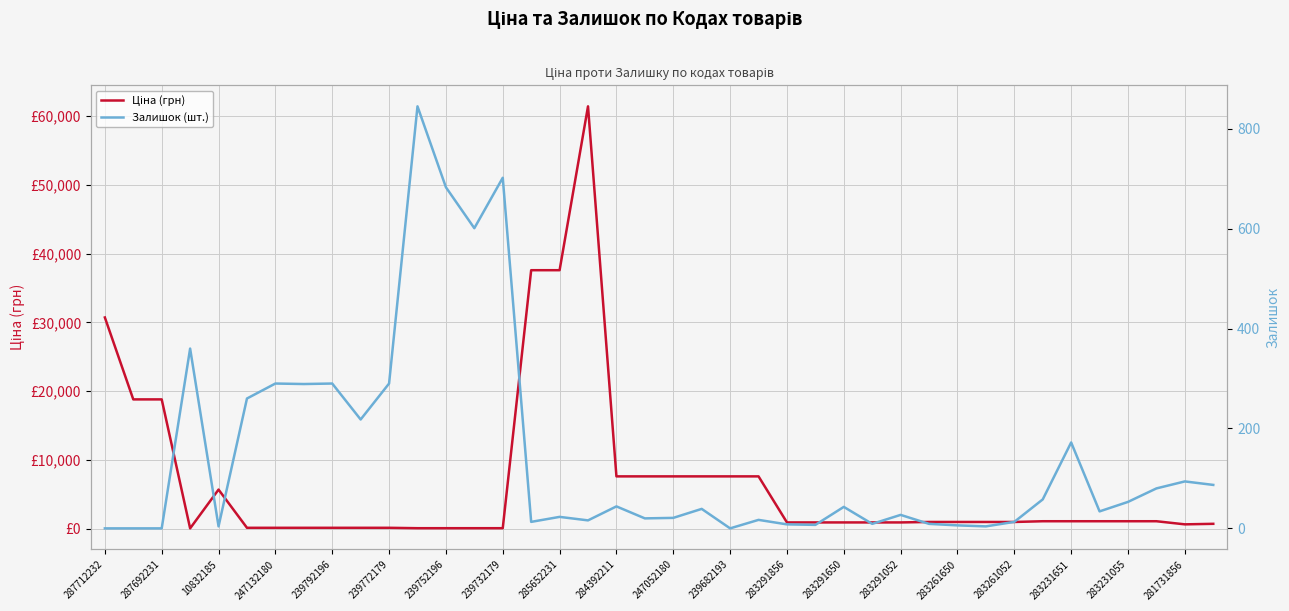

What are all the series names shown in the legend?

Ціна (грн), Залишок (шт.)